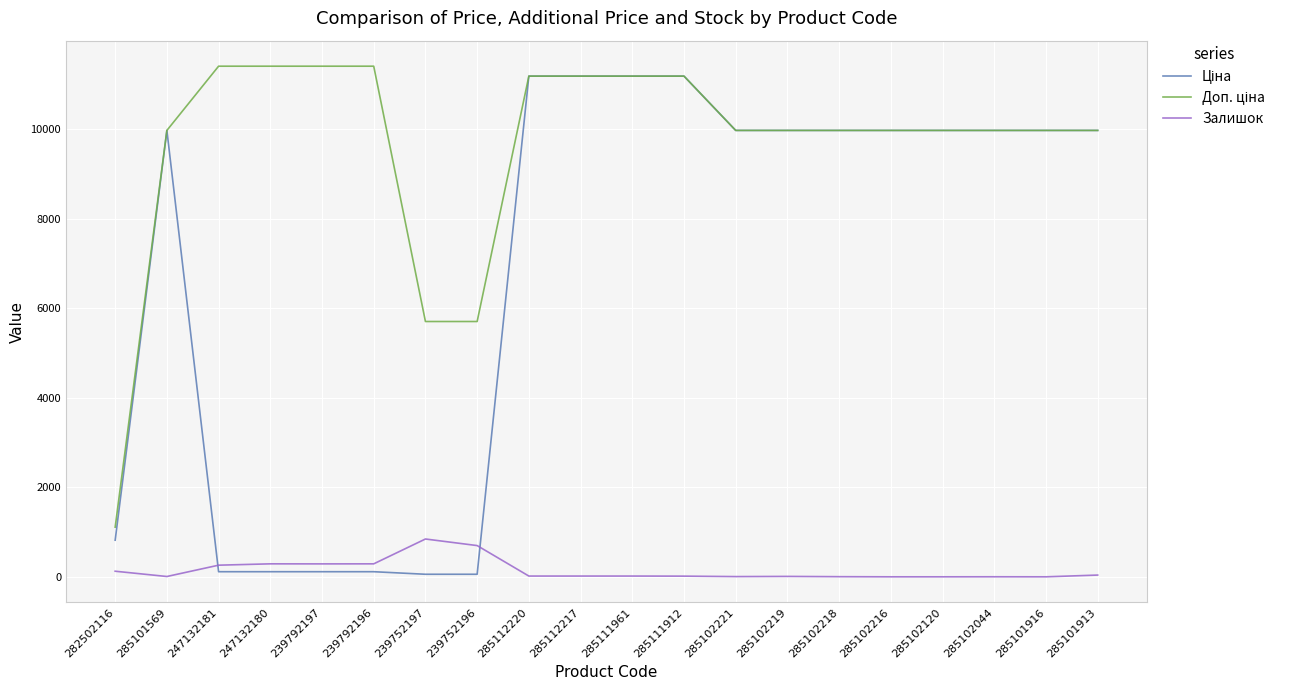

What is the maximum value shown in the chart?

11410.0